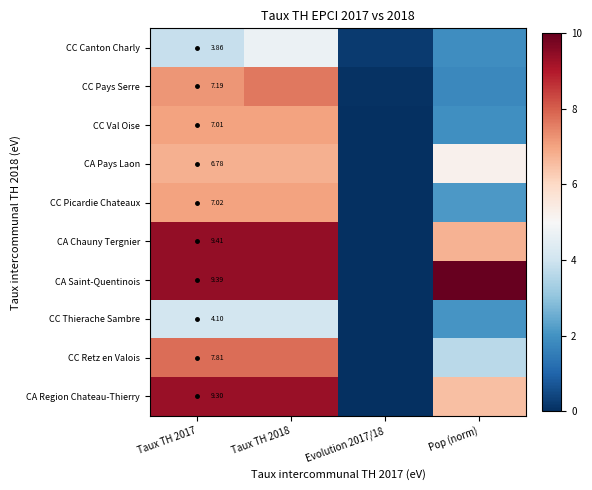

At Taux TH 2017, list the series in order from smallest to largest.

CC Canton Charly, CC Thierache Sambre, CA Pays Laon, CC Val Oise, CC Picardie Chateaux, CC Pays Serre, CC Retz en Valois, CA Region Chateau-Thierry, CA Saint-Quentinois, CA Chauny Tergnier